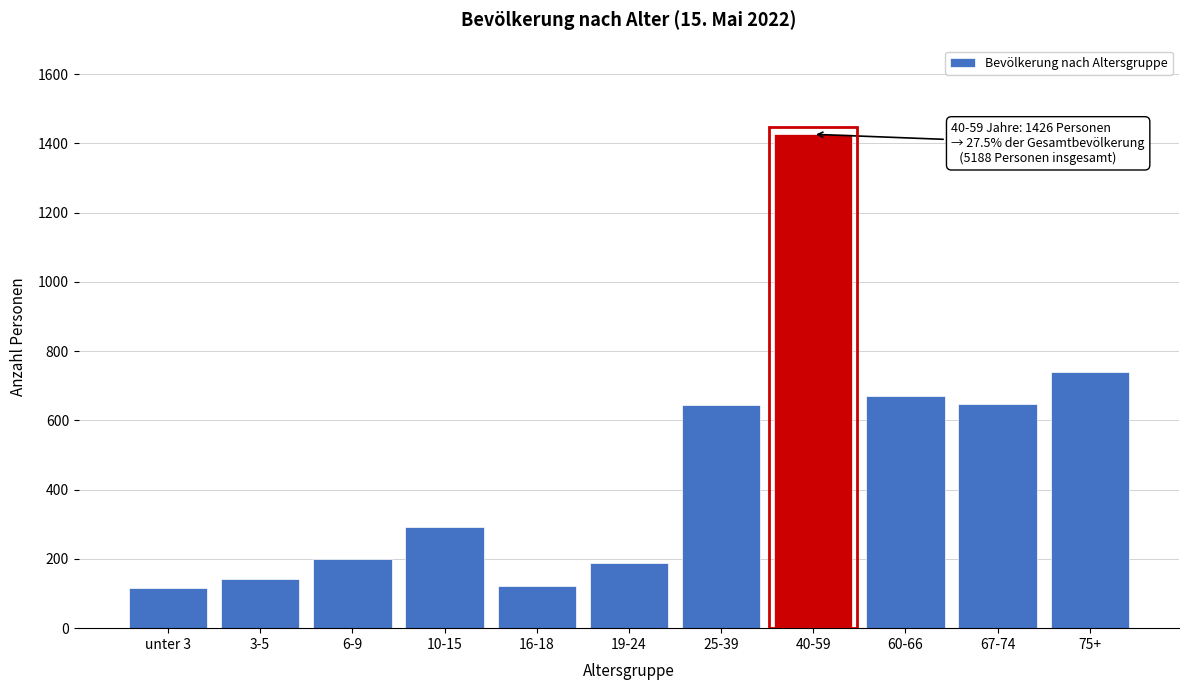

What is the change in value from 19-24 to 60-66?

+484